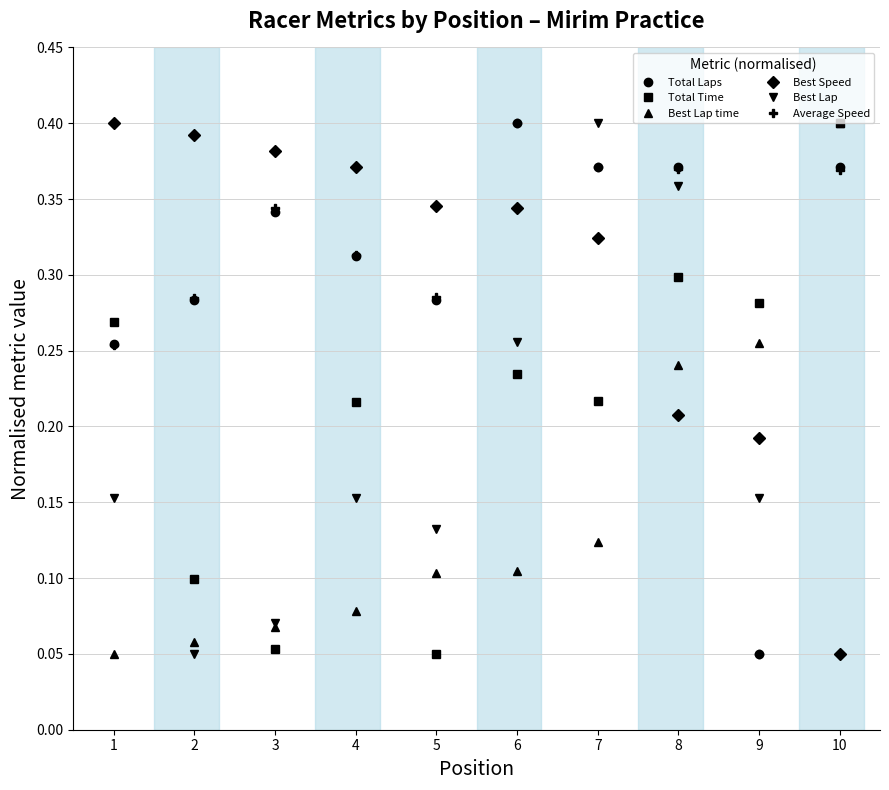

Which category has the lowest value in the Total Laps series?

9